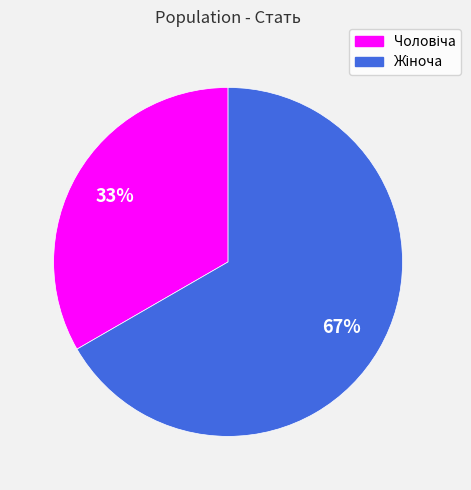

Is there any slice that represents more than half of the pie?

Yes